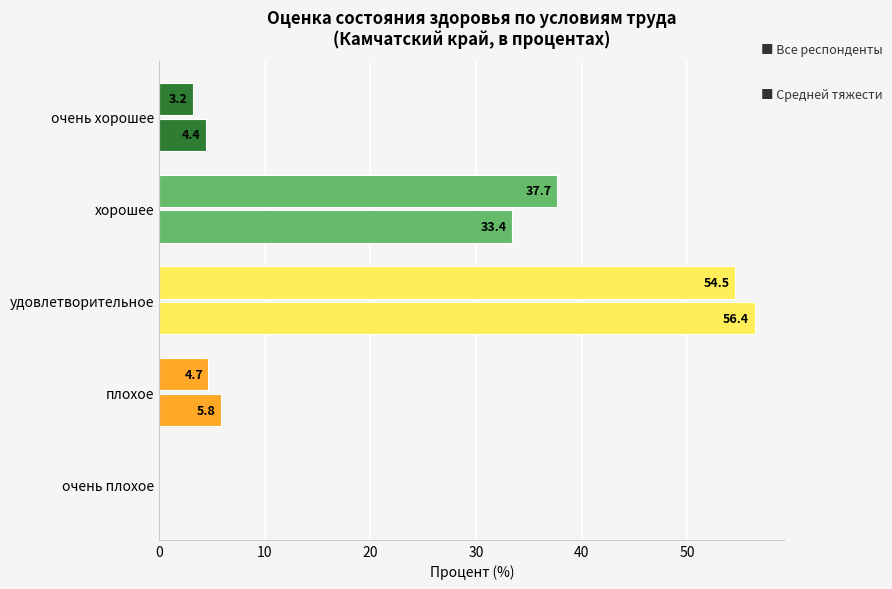

How many distinct data groups are displayed?

2